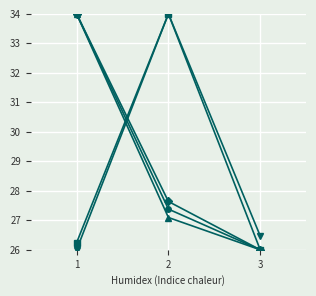

What is the minimum value shown in the chart?

26.0